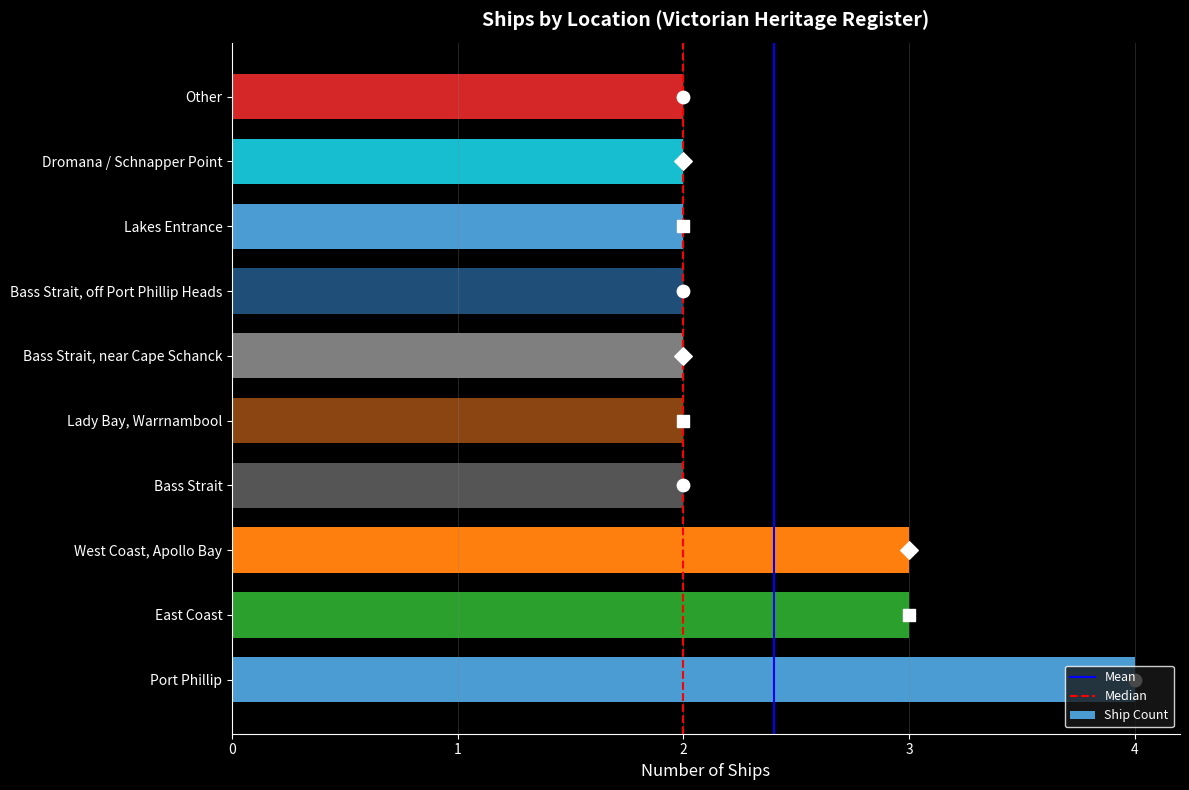

Between Port Phillip and Bass Strait, near Cape Schanck, which is larger?

Port Phillip